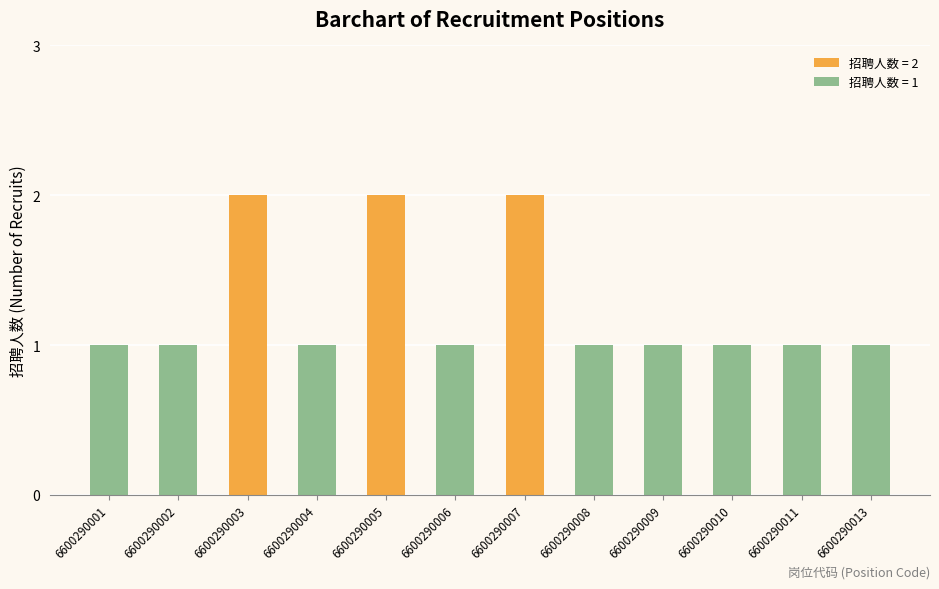

True or false: the data shows 2 at 6600290003.

True